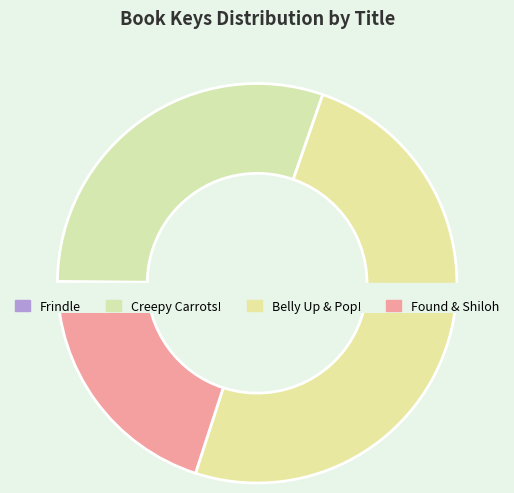

To the nearest percent, what is the difference between the Frindle and Belly Up slice percentages?

28%